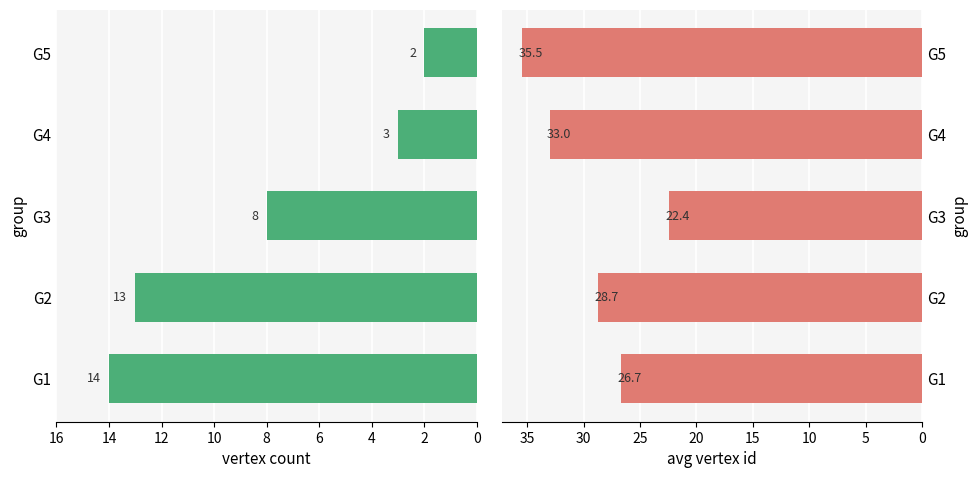

What is the difference between the maximum and minimum values in the vertex count series?

12.0